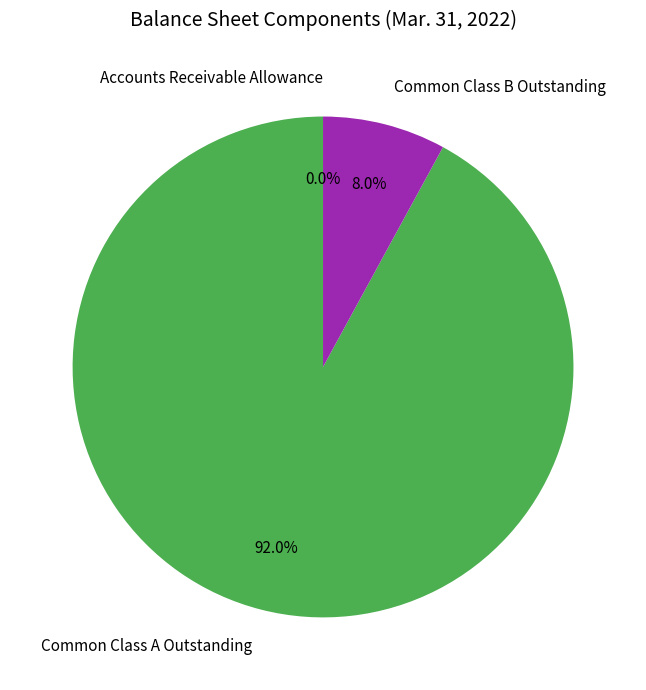

To the nearest percent, what is the difference between the largest and smallest slice percentages?

92%